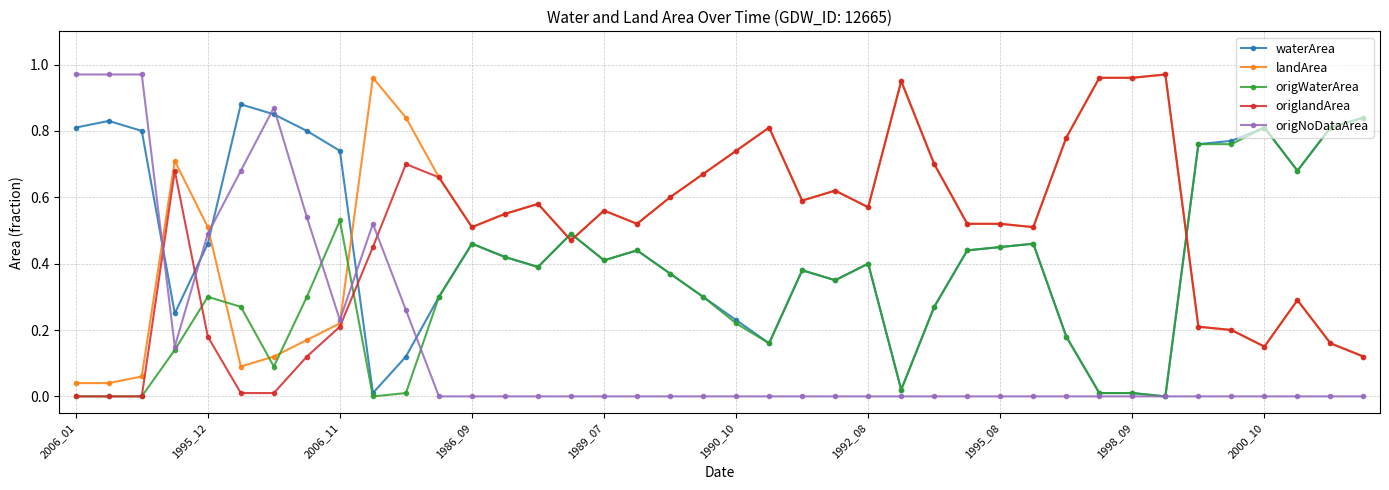

What are all the series names shown in the legend?

waterArea, landArea, origWaterArea, origlandArea, origNoDataArea